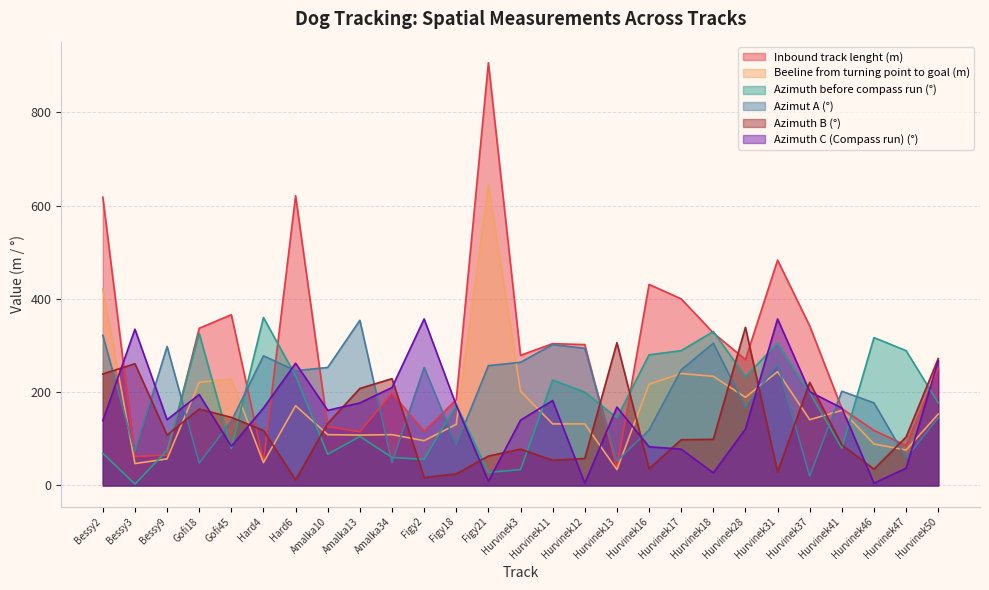

True or false: Azimuth before compass run (°) has a value of 173 at Figy18.

True